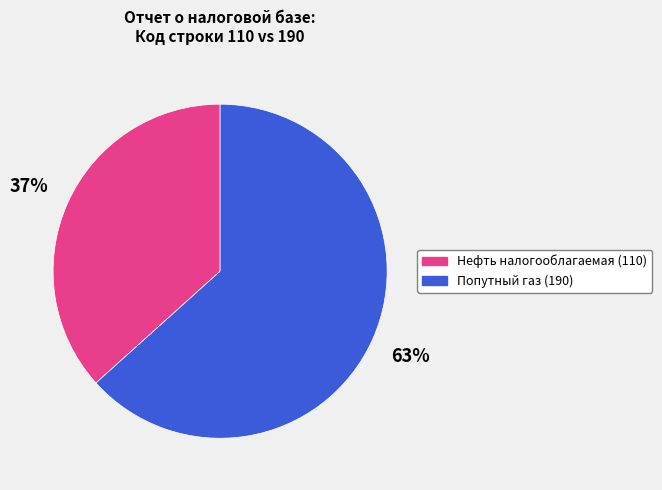

Does any single category account for the majority?

Yes